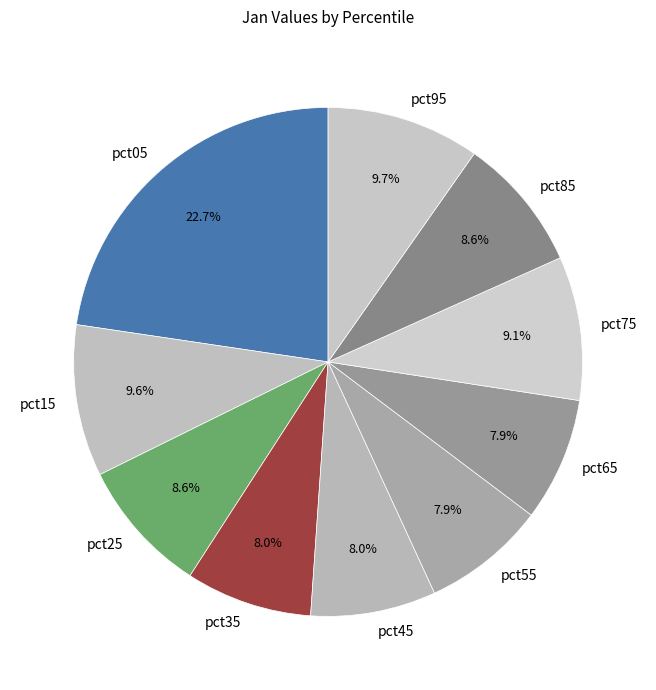

What is the largest slice in the pie chart?

pct05